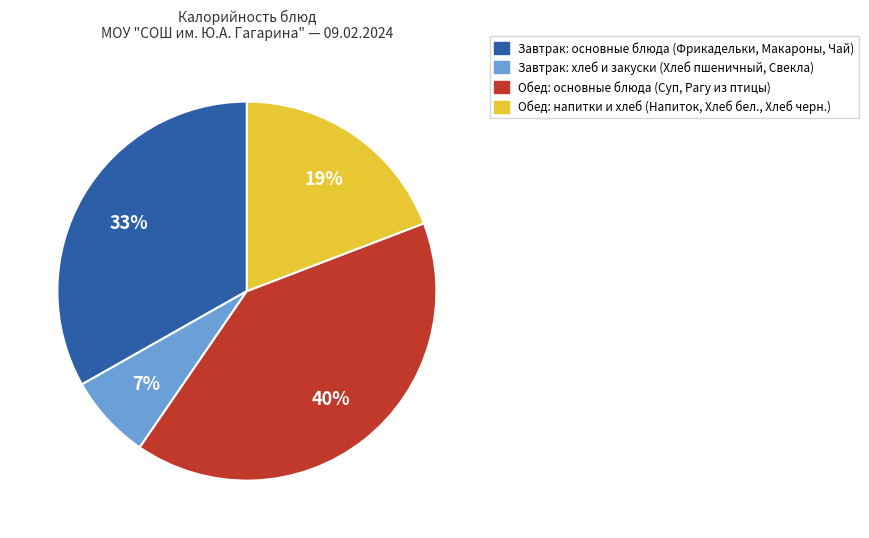

To the nearest percent, what is the average slice percentage?

25%